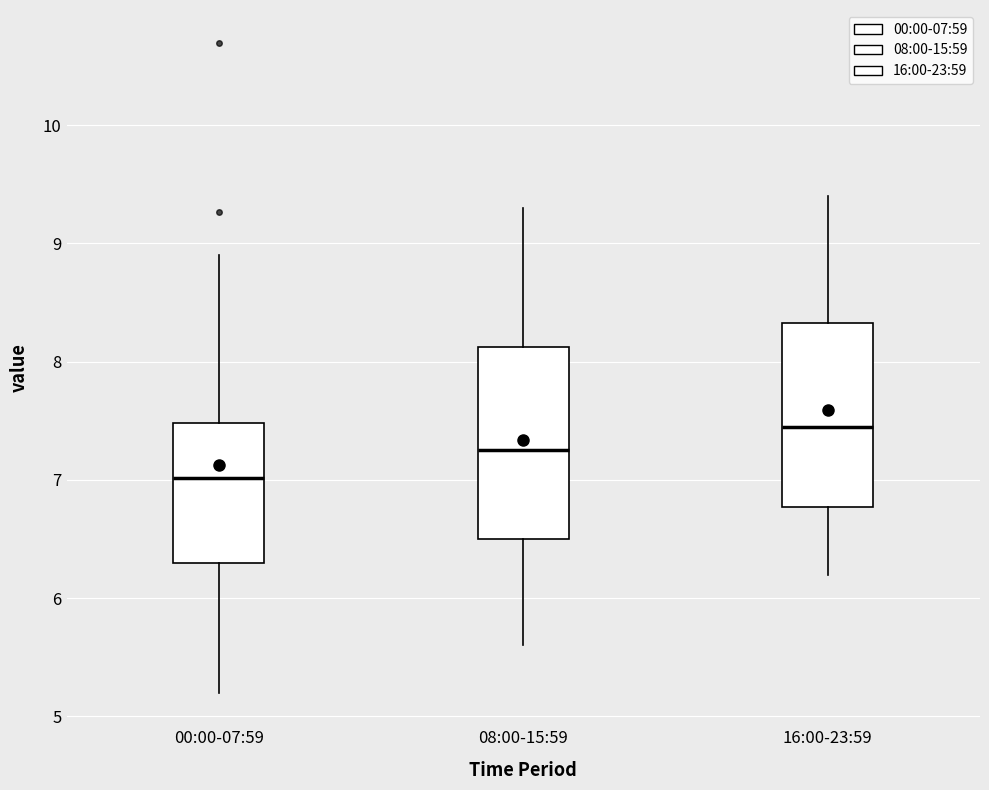

Where does the median line of the box for 16:00-23:59 sit on the y-axis? The values are not printed on the chart, so give them approximately, as read against the axis.

7.5